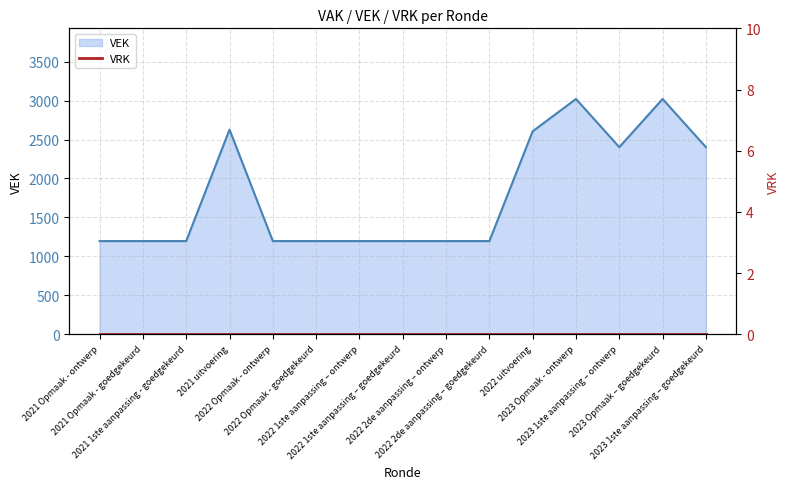

How many lines are shown in the chart?

1